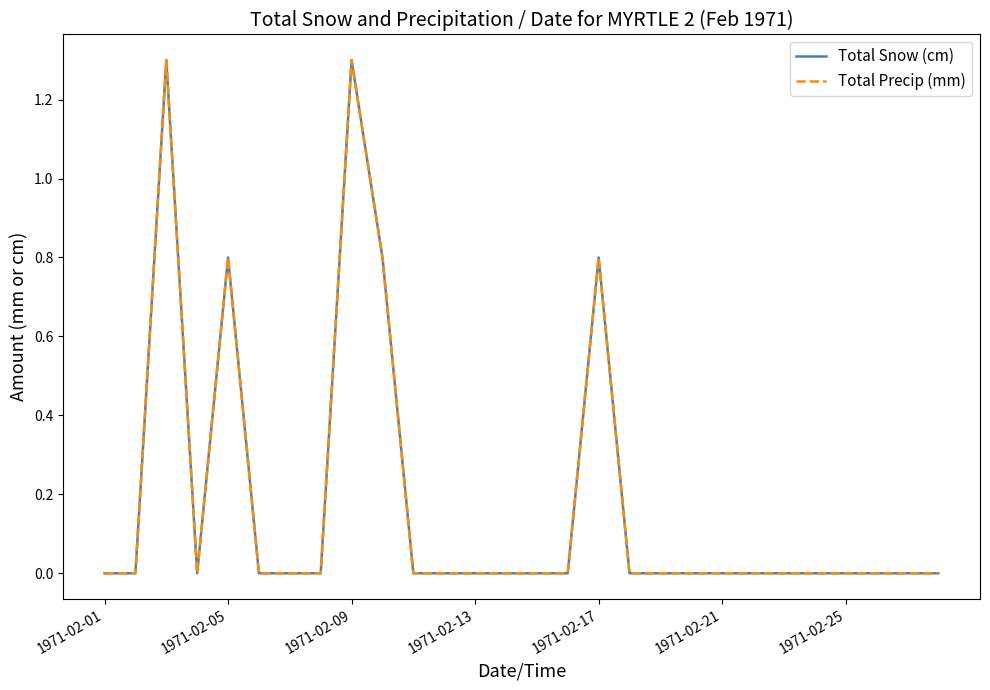

Does the chart have visible grid lines?

No